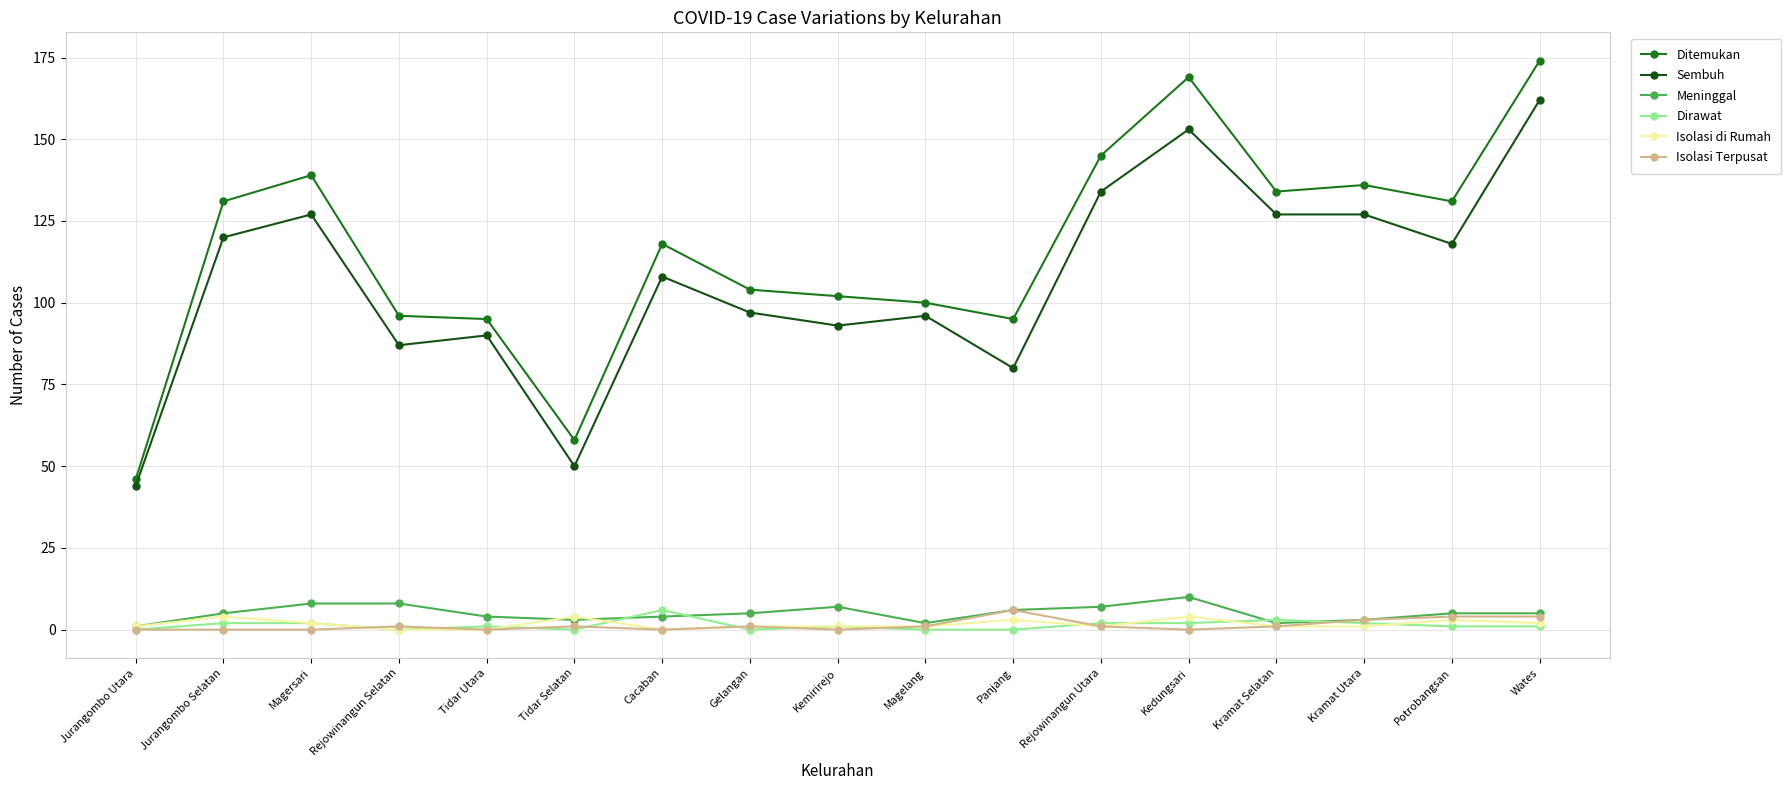

Reading left to right, extract all data points from this chart.

Ditemukan: 46	131	139	96	95	58	118	104	102	100	95	145	169	134	136	131	174
Sembuh: 44	120	127	87	90	50	108	97	93	96	80	134	153	127	127	118	162
Meninggal: 1	5	8	8	4	3	4	5	7	2	6	7	10	2	3	5	5
Dirawat: 0	2	2	0	1	0	6	0	1	0	0	2	2	3	2	1	1
Isolasi di Rumah: 1	4	2	0	0	4	0	1	1	1	3	1	4	1	1	3	2
Isolasi Terpusat: 0	0	0	1	0	1	0	1	0	1	6	1	0	1	3	4	4